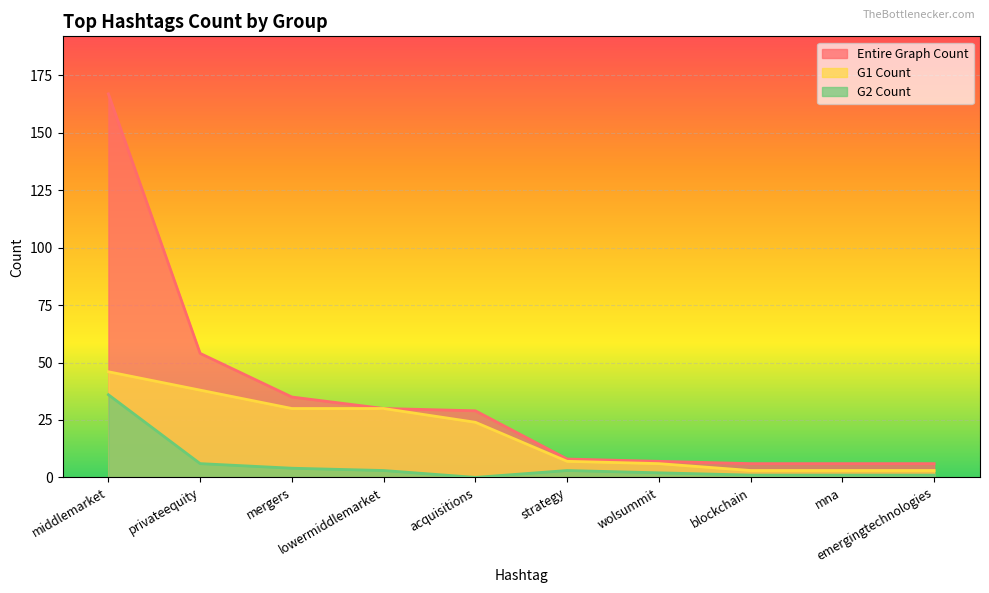

True or false: Entire Graph Count and G2 Count cross at least once.

False